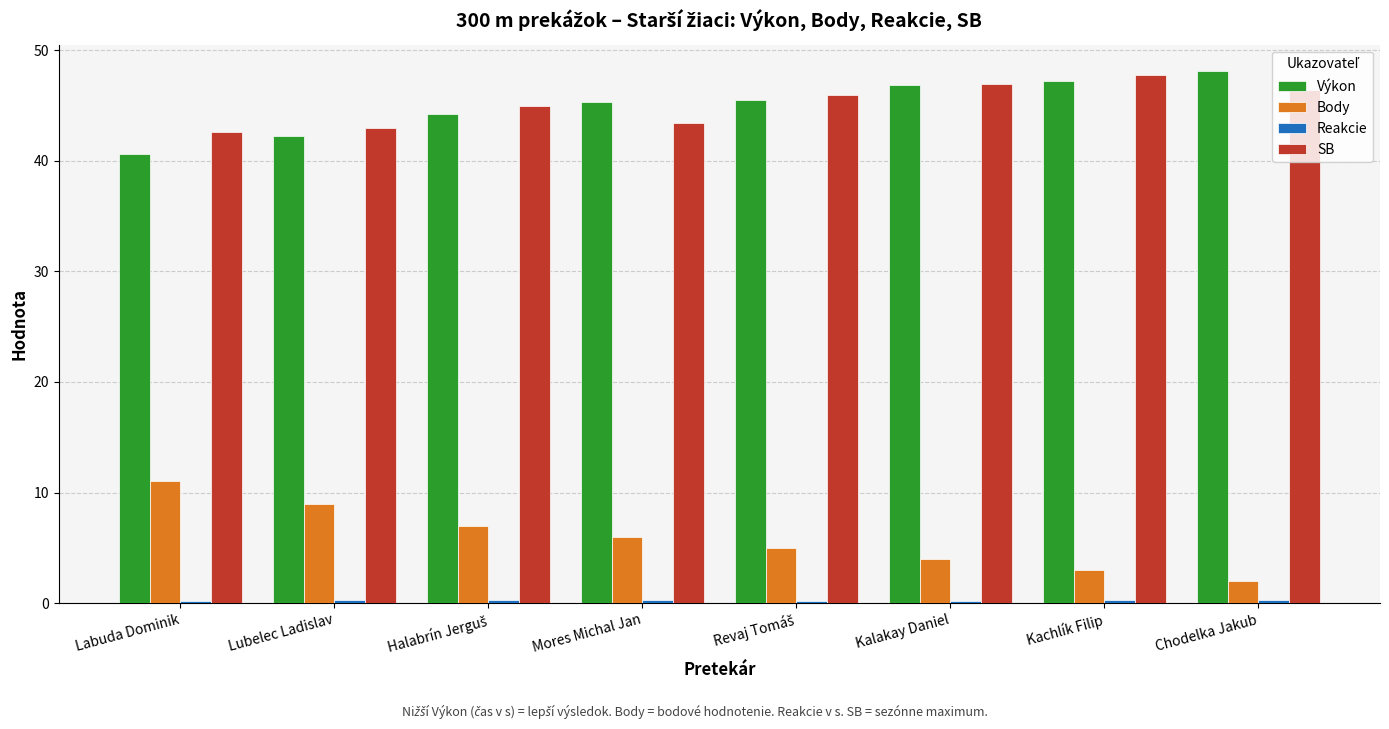

Is it true that Body equals 3.0 at Kachlík Filip?

True